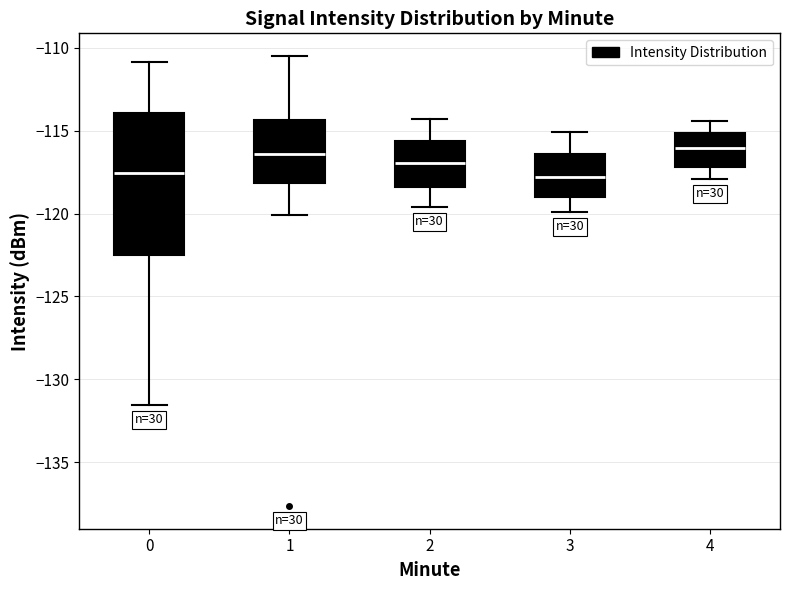

Which box is the tallest, from its lower edge to its upper edge?

0